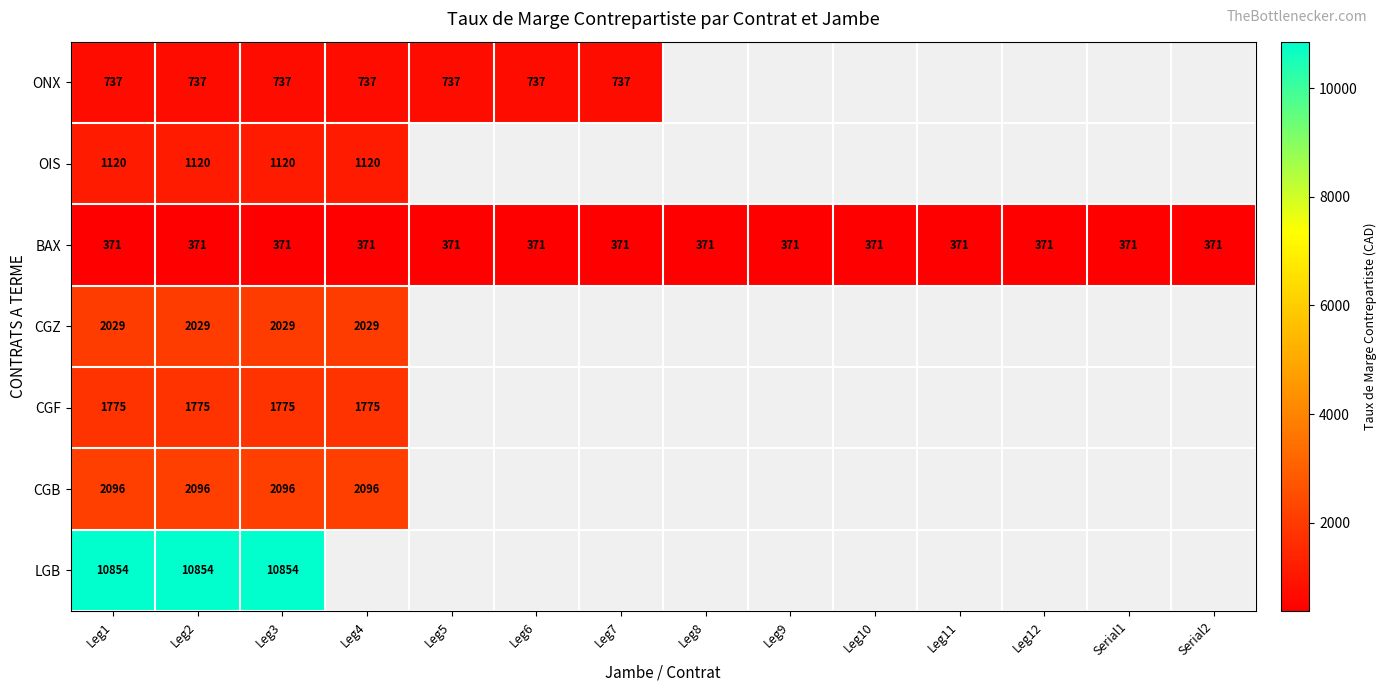

Between Leg6 and Leg1, which is larger?

Leg6